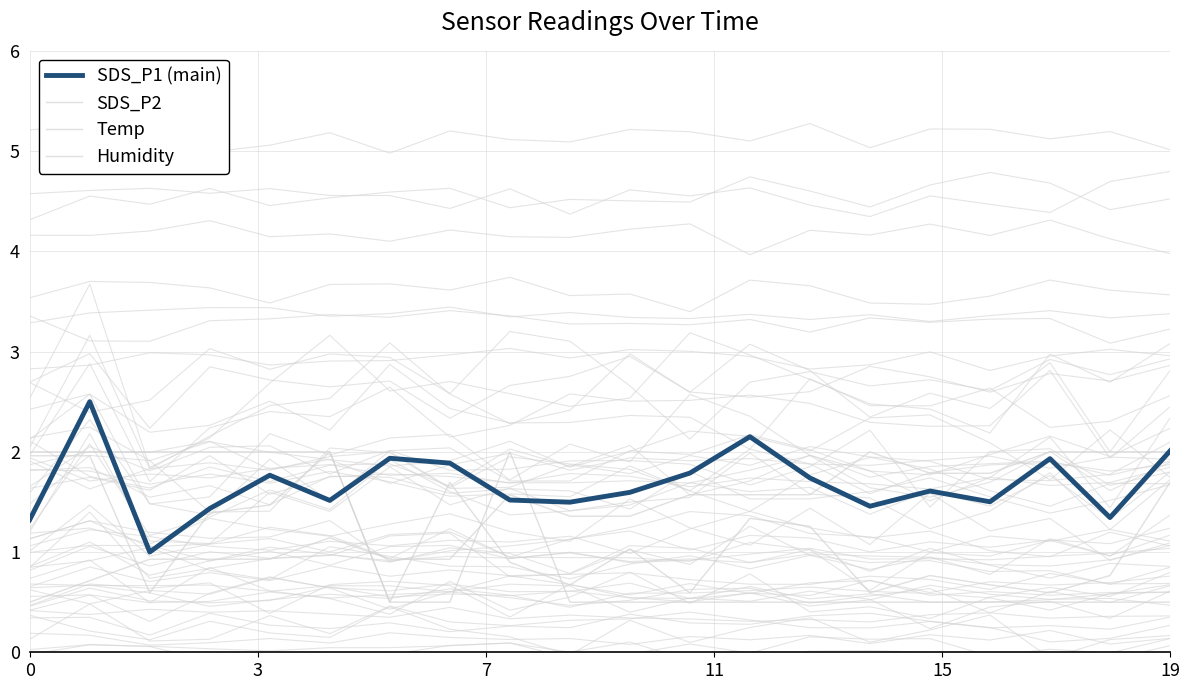

True or false: Temp and SDS_P1 (main) cross at least once.

True